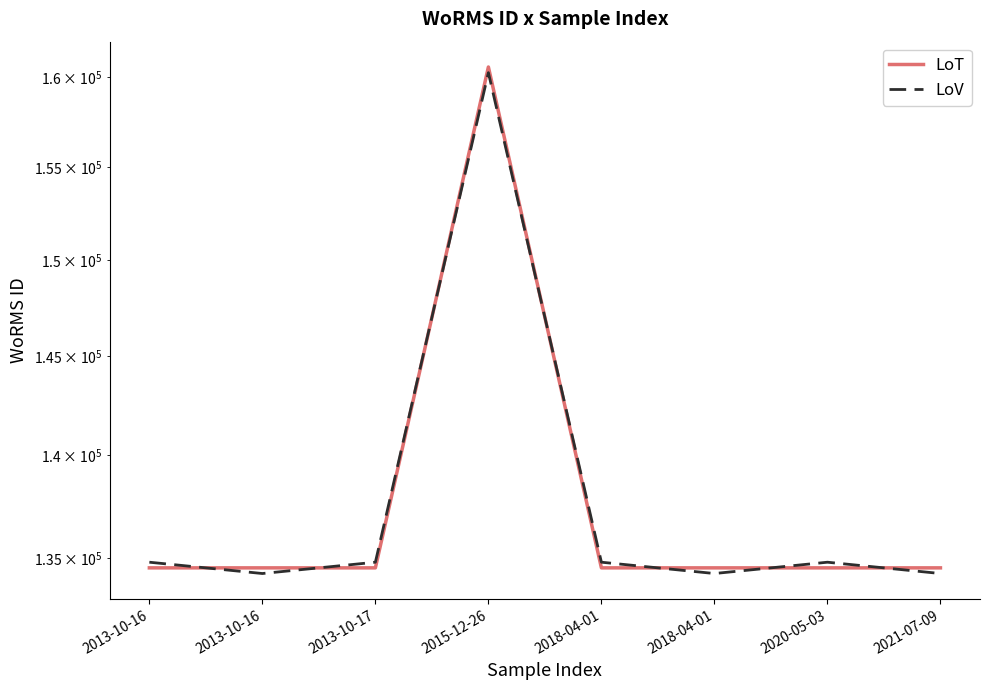

The LoT series shows 52755.5 at 2013-10-16. True or false?

False